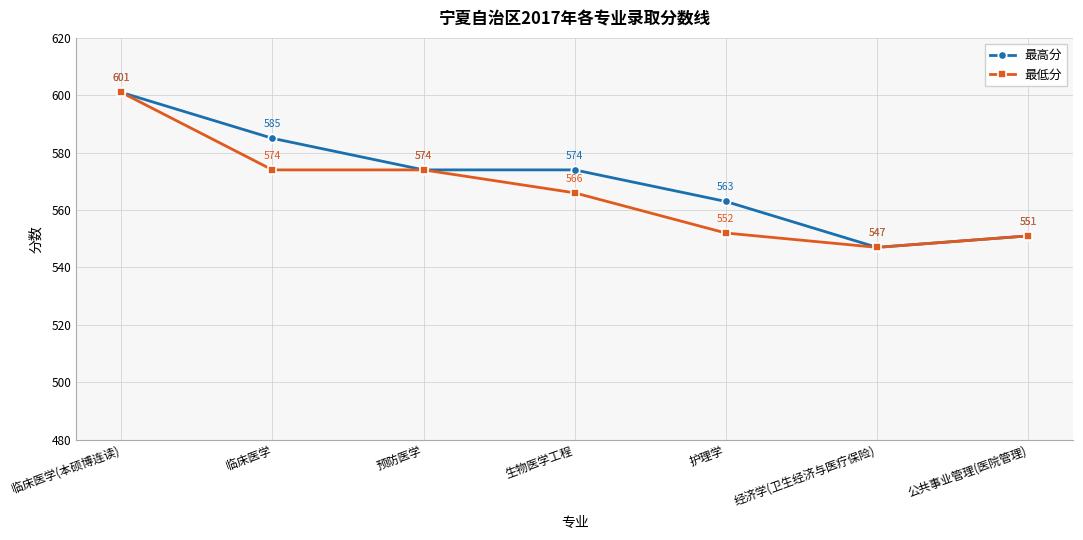

What is the sum of all 最高分 values?

3995